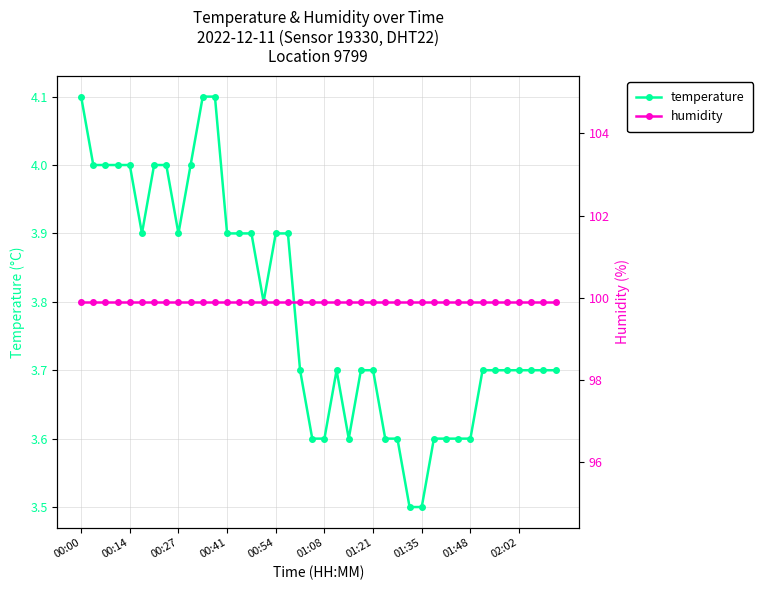

True or false: temperature has more than 0 interior local peaks.

True